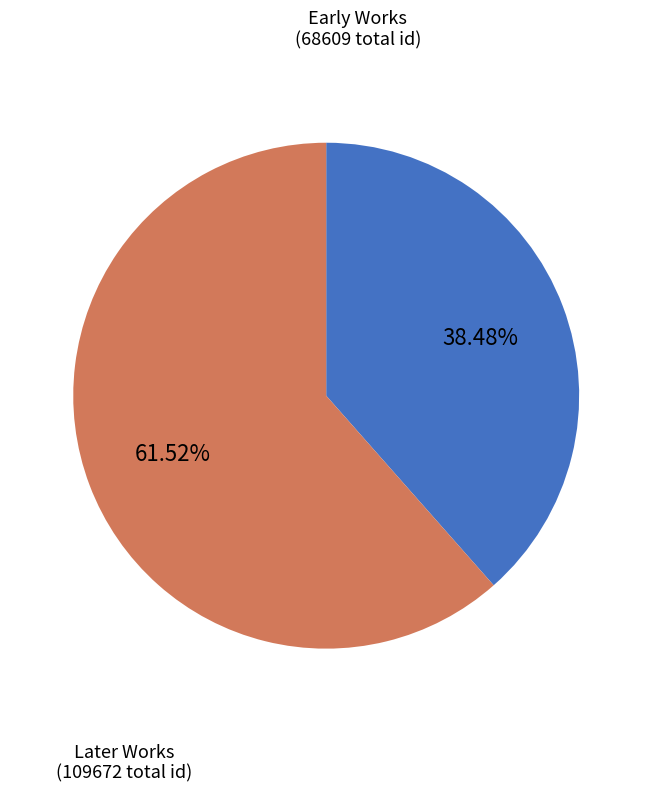

Rank the categories by value from lowest to highest.

Early Works (68609 total id), Later Works (109672 total id)